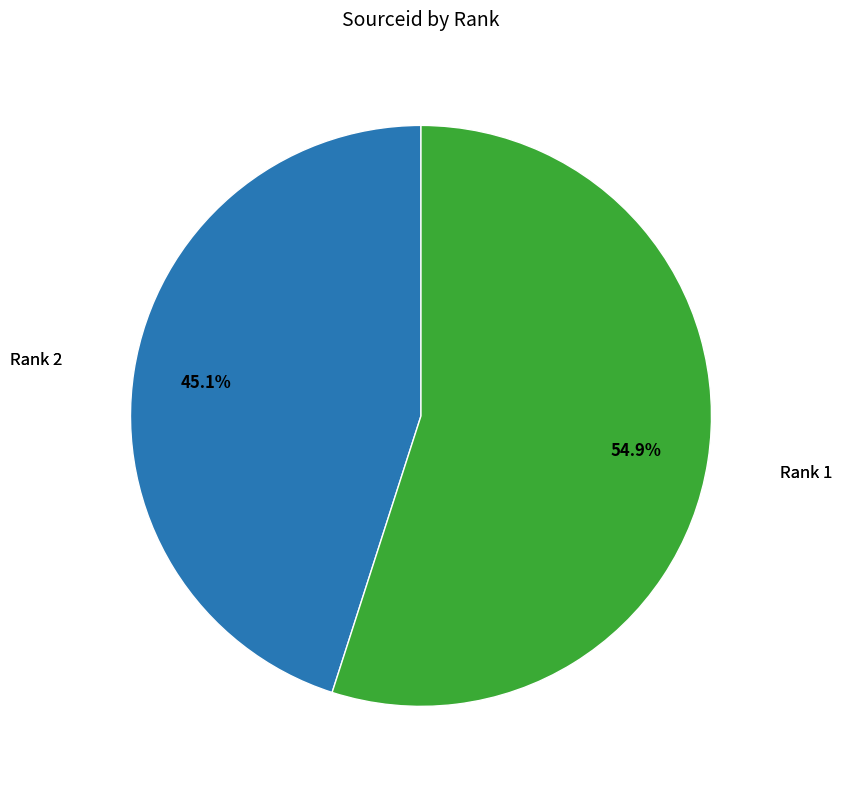

How many slices are in this pie chart?

2